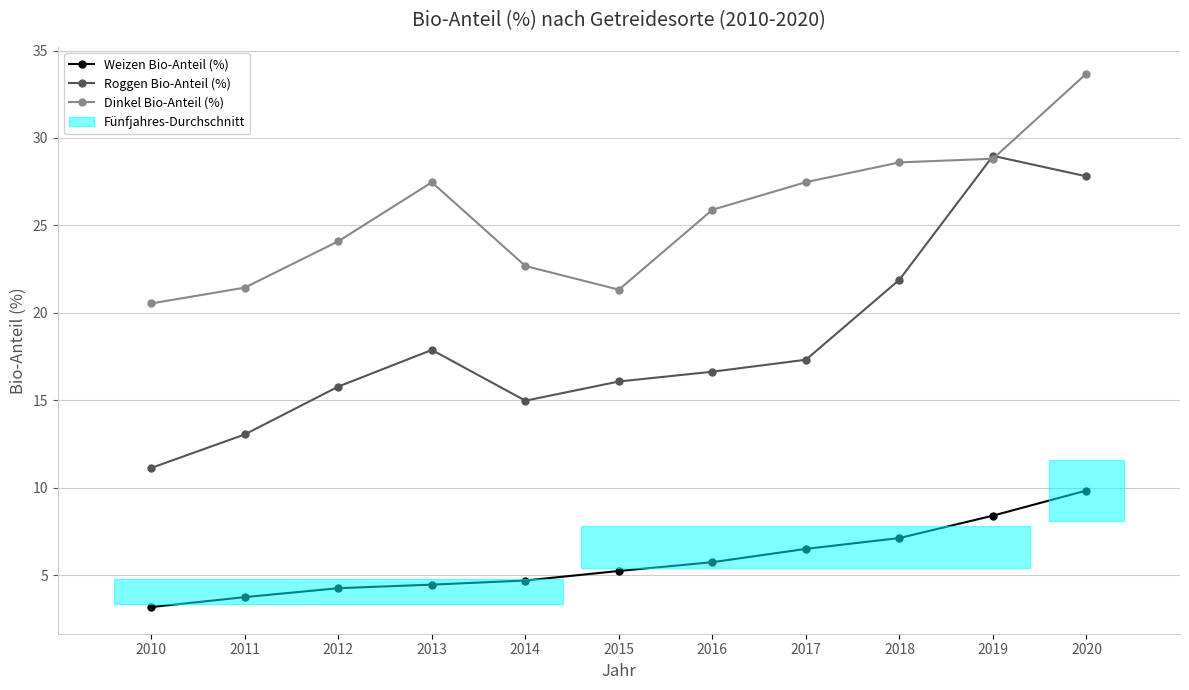

Which has a higher value, 2020 or 2010?

2020